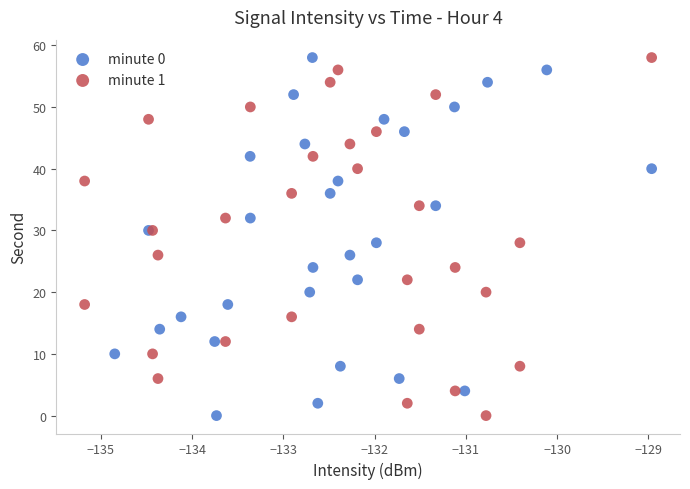

What are all the series names shown in the legend?

minute 0, minute 1